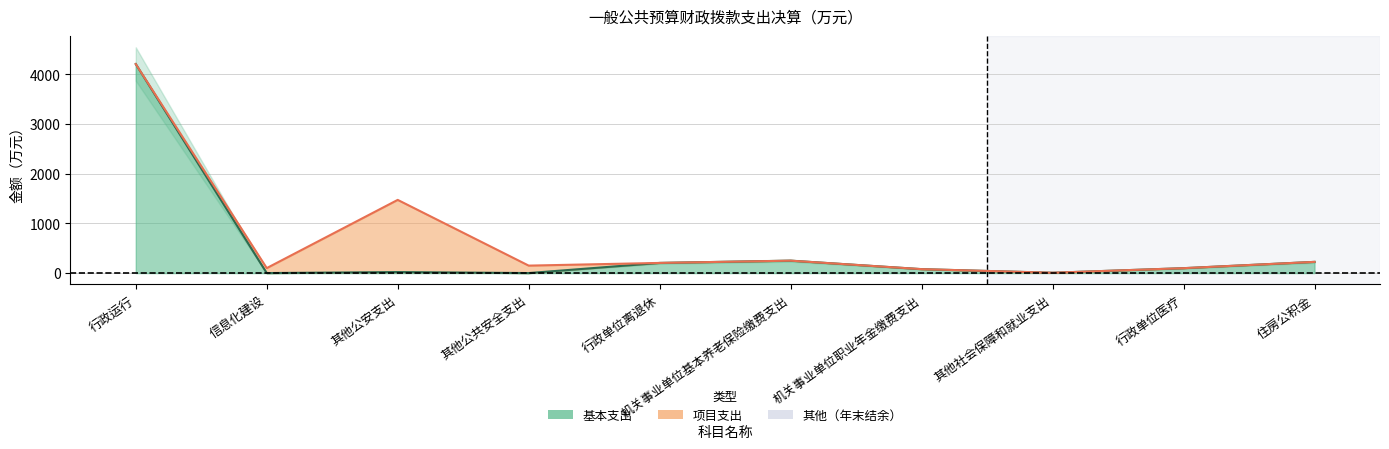

What is the sum of all values?

5091.0